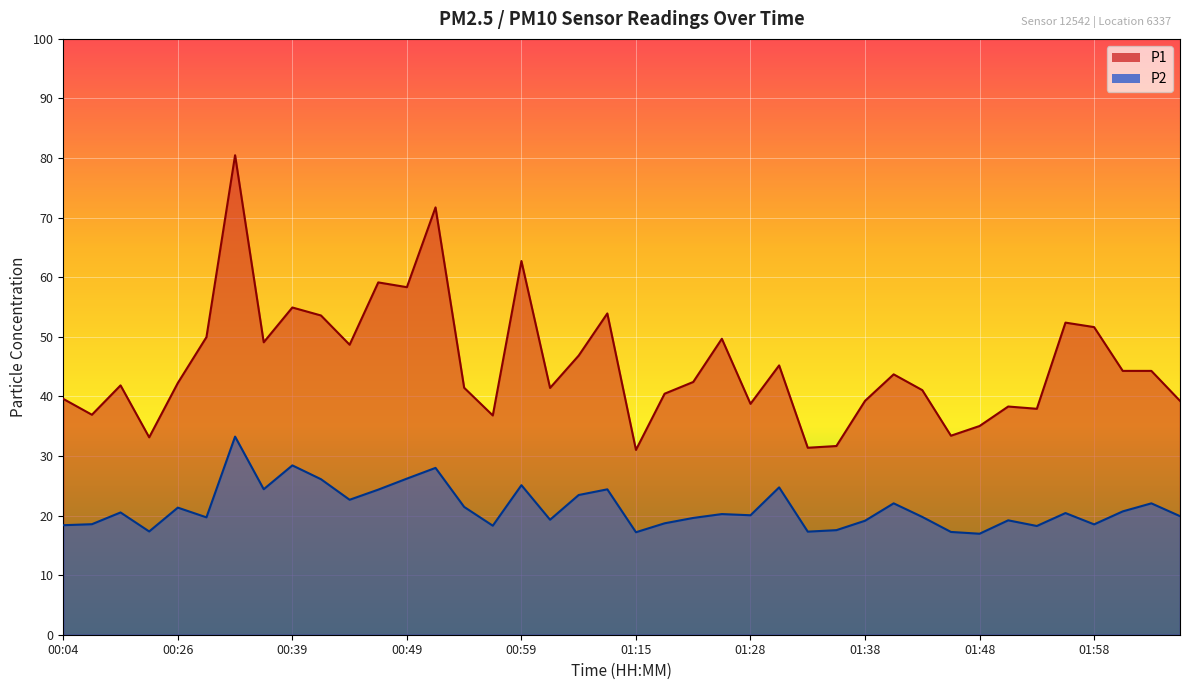

Reading right to left, list all the values displayed in this chart.

P1: 39.2	44.3	44.3	51.6	52.4	37.9	38.3	35.0	33.4	41.0	43.7	39.2	31.7	31.4	45.2	38.8	49.7	42.4	40.5	31.0	53.9	46.9	41.4	62.7	36.8	41.5	71.7	58.3	59.1	48.7	53.6	54.9	49.1	80.5	50.0	42.2	33.1	41.9	36.9	39.6
P2: 19.9	22.1	20.7	18.5	20.4	18.2	19.2	16.9	17.2	19.8	22.1	19.1	17.6	17.3	24.7	20.1	20.2	19.6	18.7	17.2	24.4	23.4	19.3	25.1	18.3	21.4	28.0	26.2	24.4	22.6	26.1	28.4	24.4	33.2	19.7	21.3	17.3	20.5	18.6	18.4